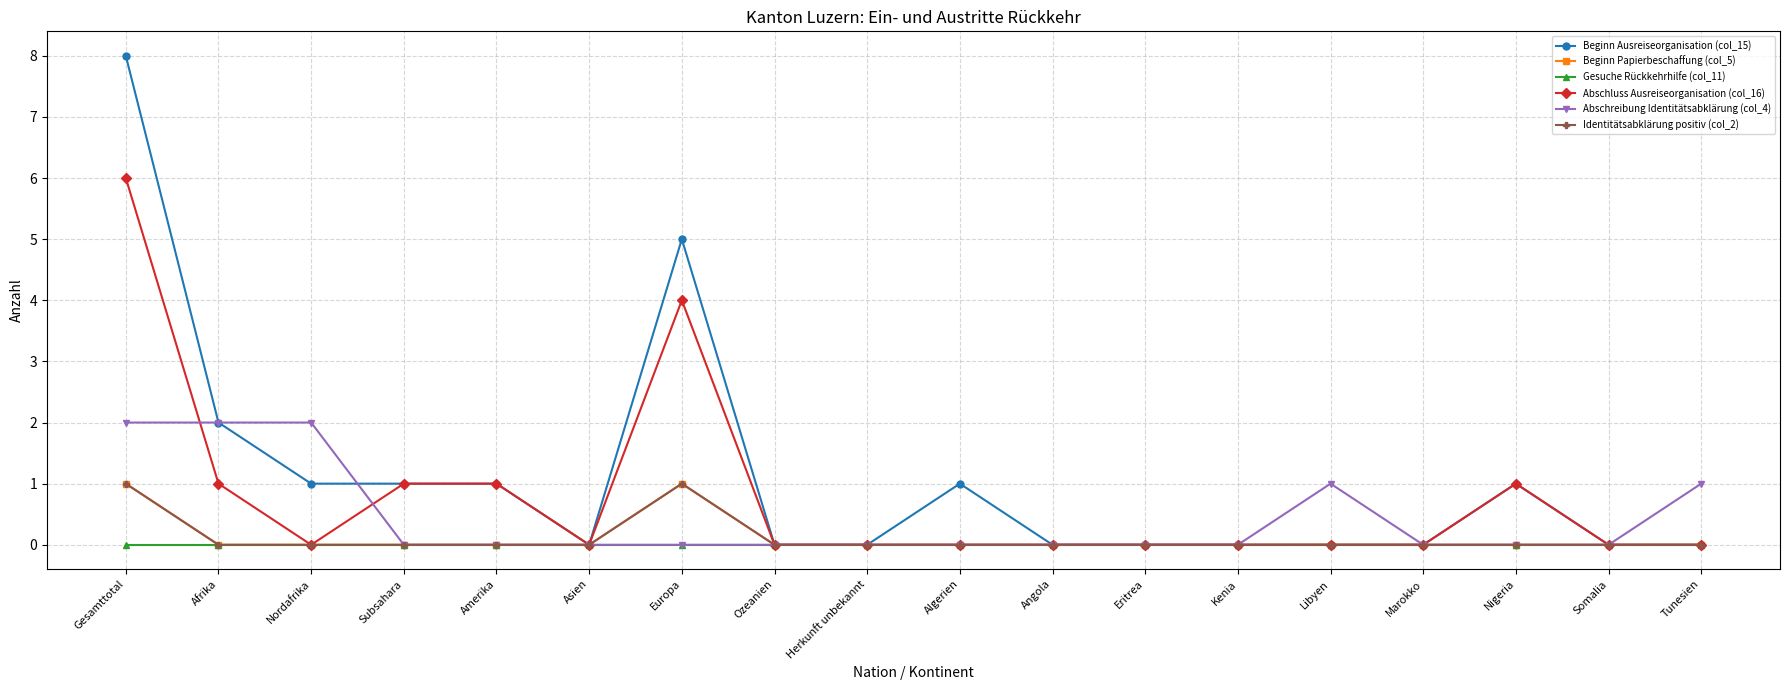

Is this an area chart (filled region under the line)?

No